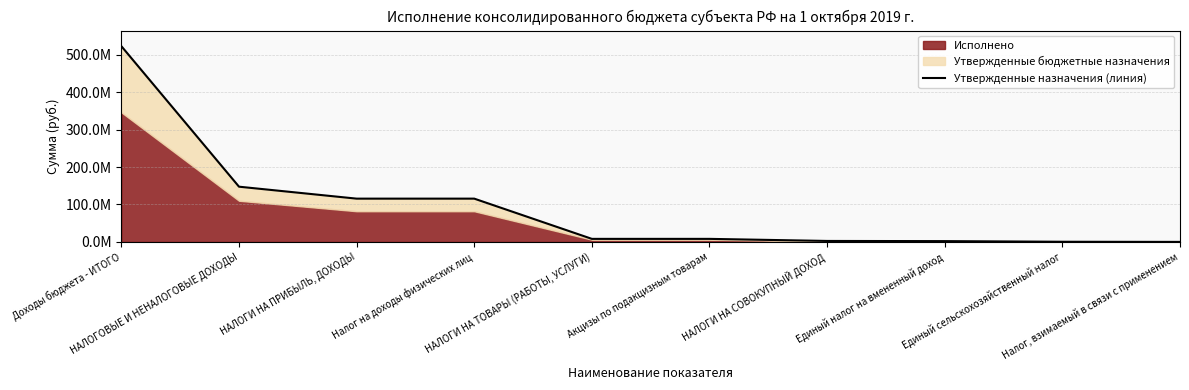

Reading left to right, list all the values displayed in this chart.

Доходы бюджета - ИТОГО=522538575.9	НАЛОГОВЫЕ И НЕНАЛОГОВЫЕ ДОХОДЫ=147450372.6	НАЛОГИ НА ПРИБЫЛЬ, ДОХОДЫ=115548000.0	Налог на доходы физических лиц=115548000.0	НАЛОГИ НА ТОВАРЫ (РАБОТЫ, УСЛУГИ)=8138400.0	Акцизы по подакцизным товарам=8138400.0	НАЛОГИ НА СОВОКУПНЫЙ ДОХОД=2597000.0	Единый налог на вмененный доход=2121000.0	Единый сельскохозяйственный налог=431000.0	Налог, взимаемый в связи с применением=45000.0